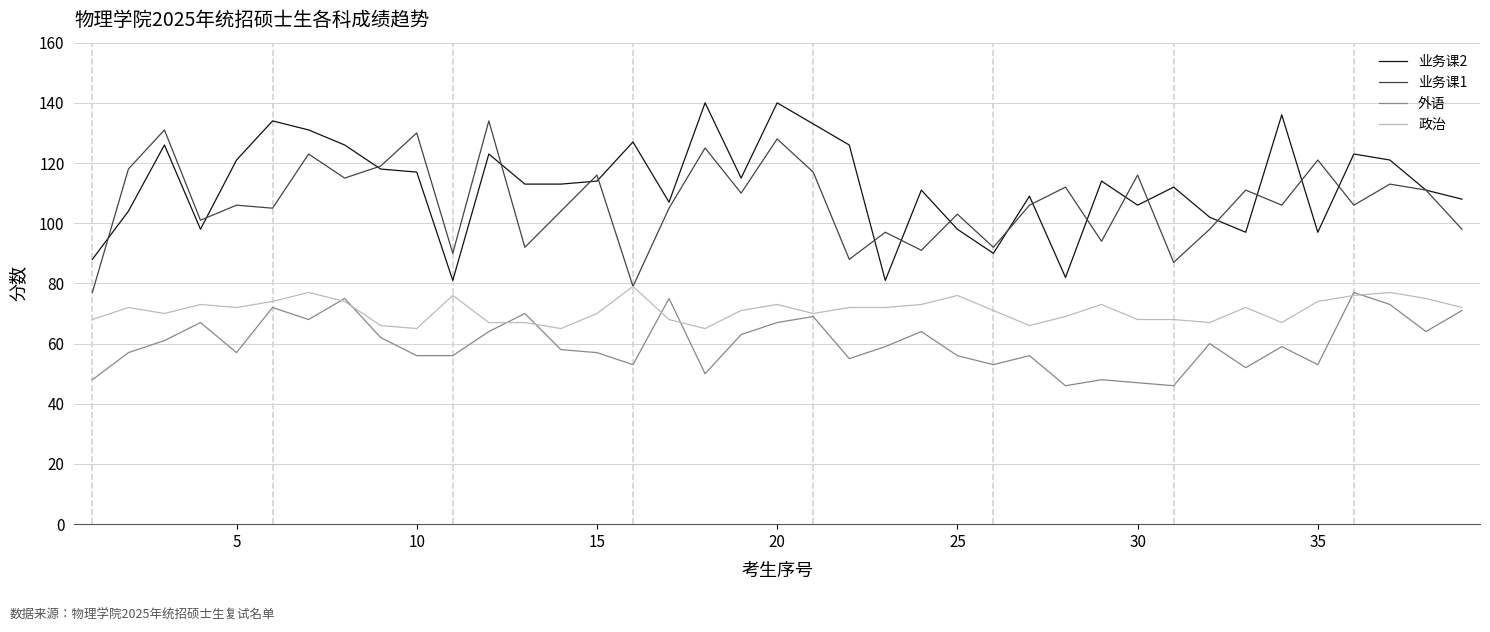

True or false: 外语 and 政治 cross at least once.

True